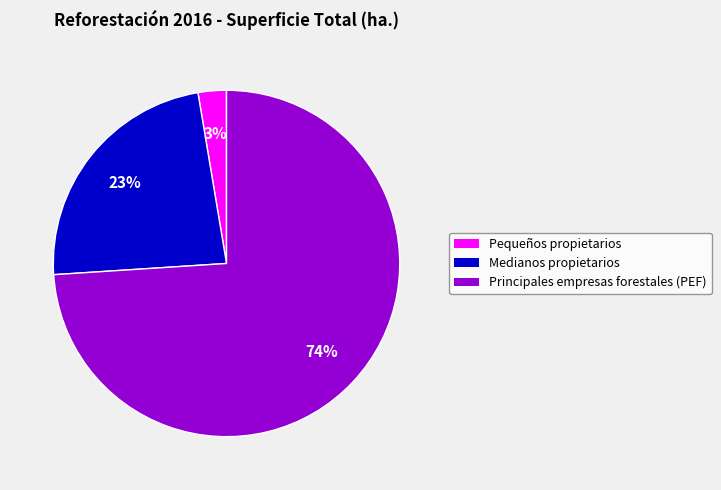

Rank the categories by value from lowest to highest.

Pequeños propietarios, Medianos propietarios, Principales empresas forestales (PEF)